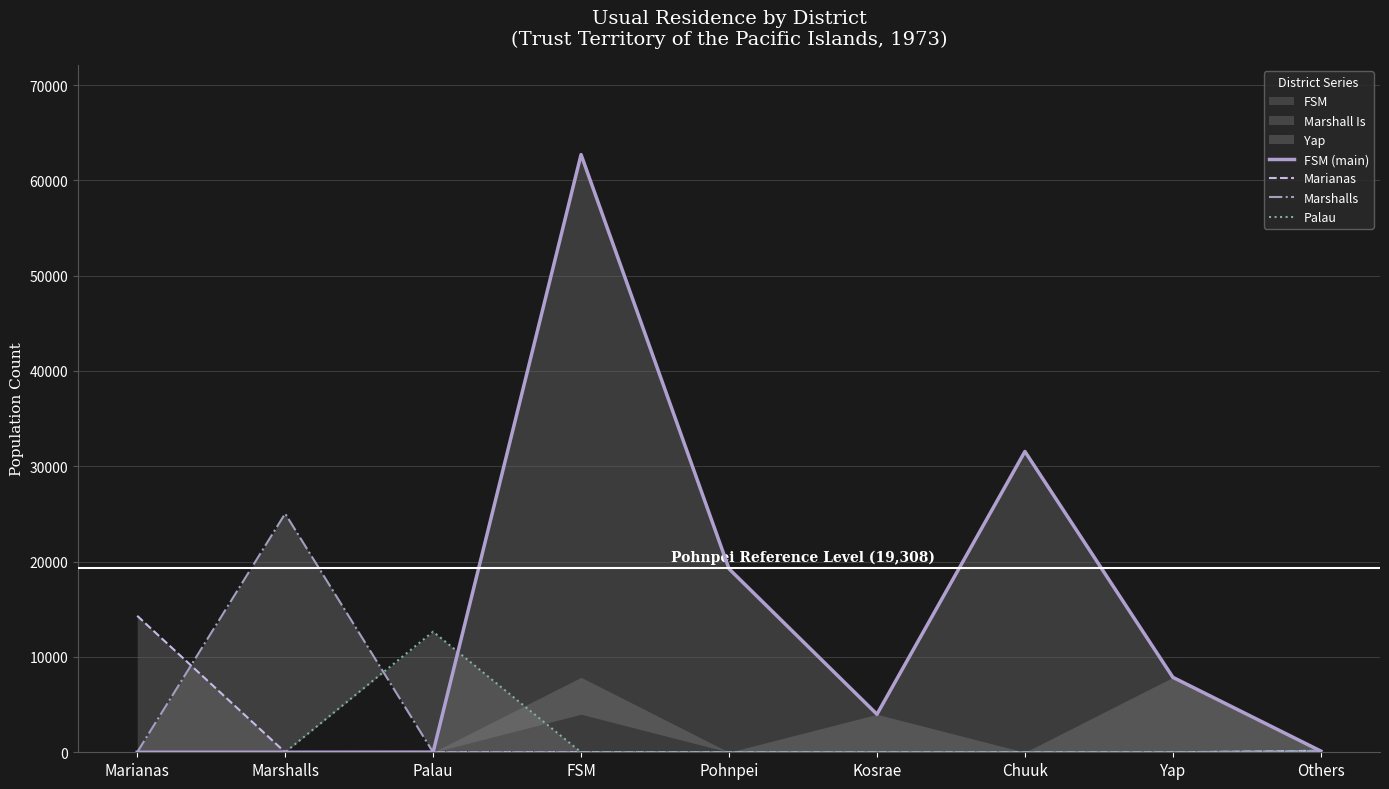

How many lines are shown in the chart?

4